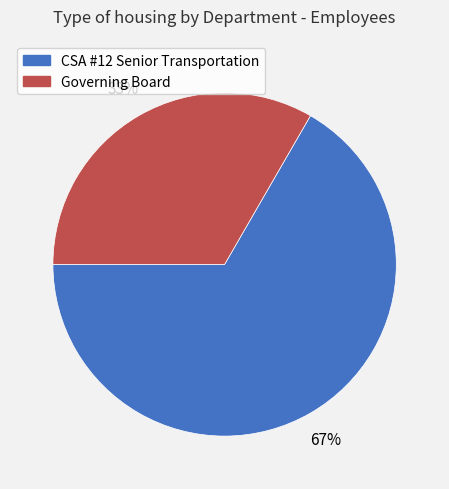

Is it true that Governing Board is 33% of the pie?

True